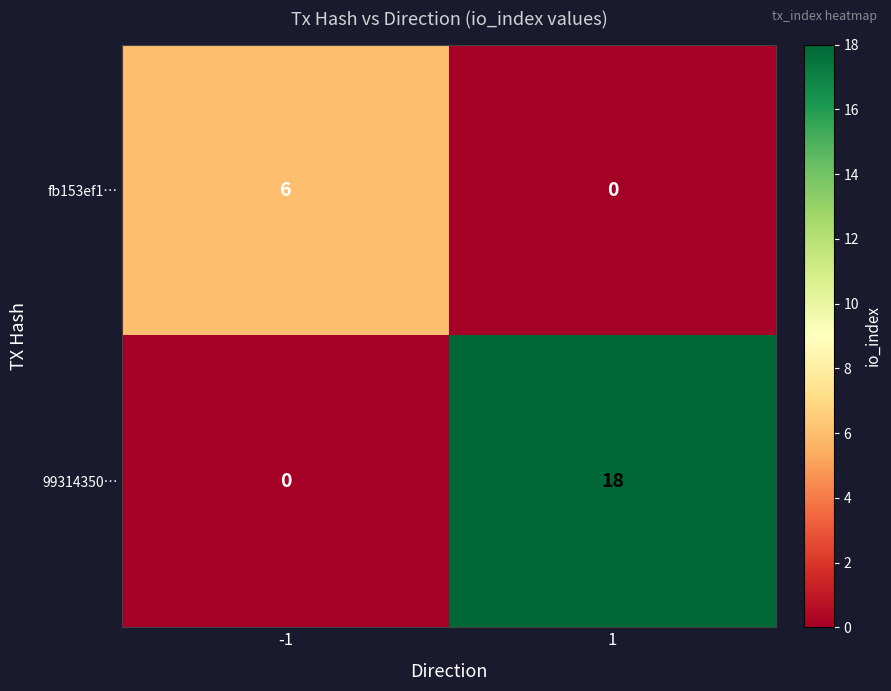

Read the fb153ef1… value at -1.

6